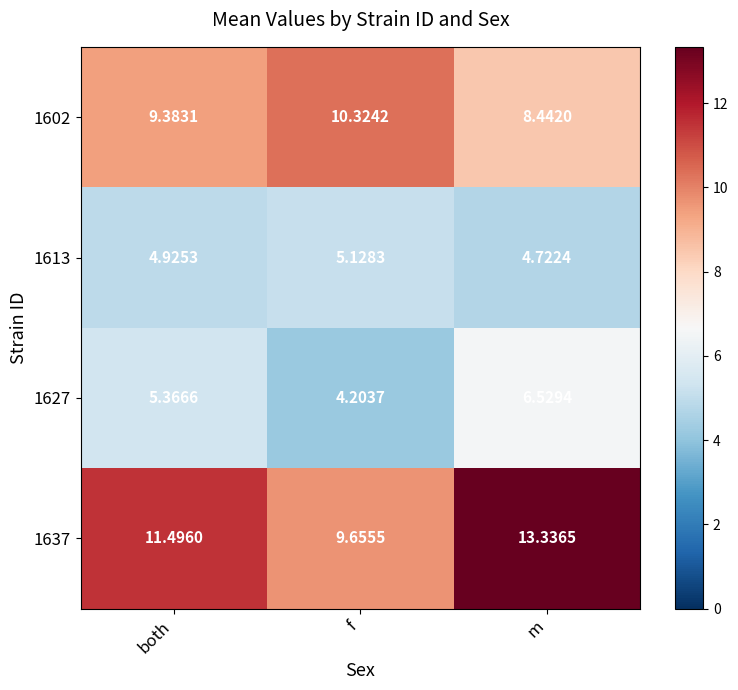

Is the value of 1602 at f greater than the value of 1627 at both?

Yes